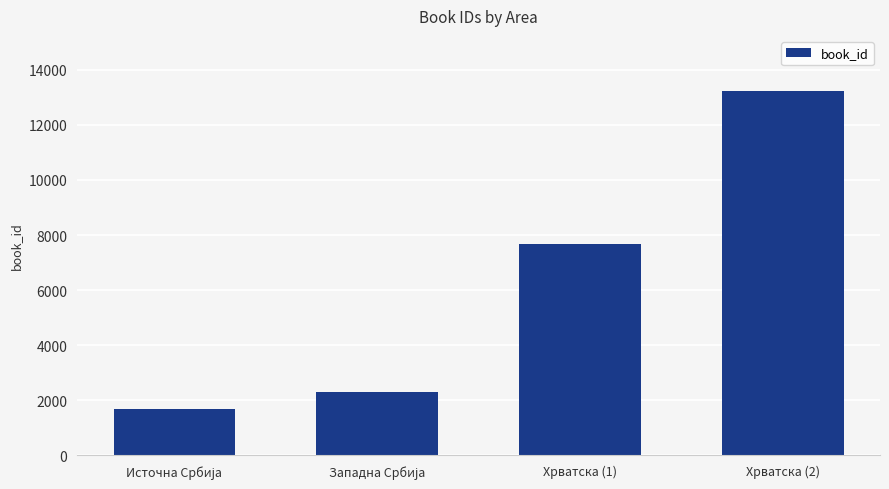

What is the label of the 1st bar from the right?

Хрватска (2)